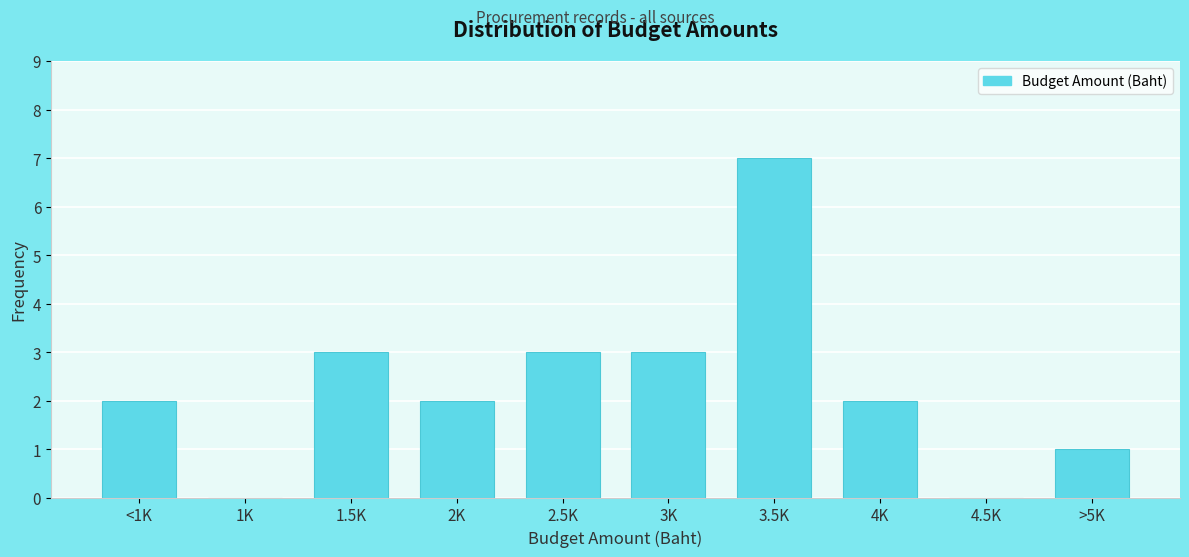

Reading left to right, extract all data points from this chart.

<1K=2	1K=0	1.5K=3	2K=2	2.5K=3	3K=3	3.5K=7	4K=2	4.5K=0	>5K=1